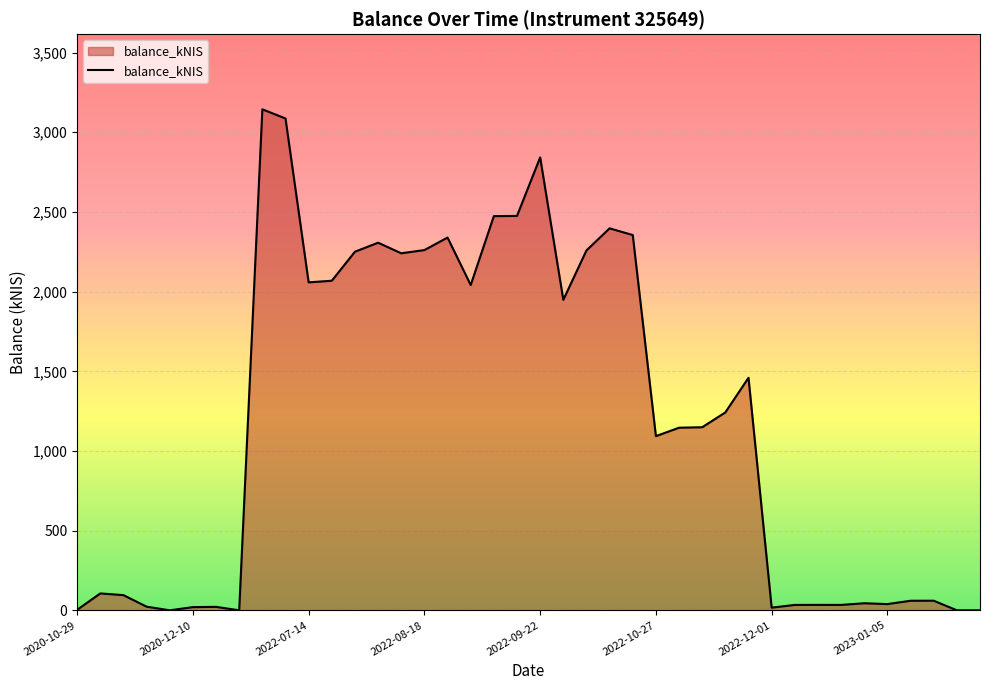

What is the greatest value displayed?

3144.2